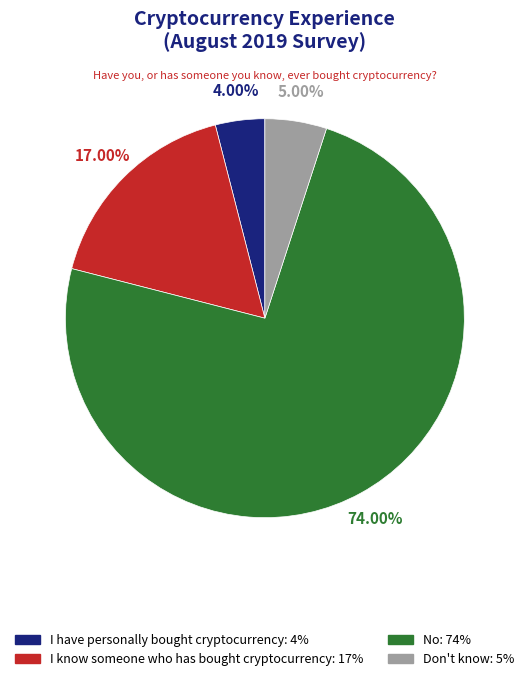

Count the number of slices in the pie.

4